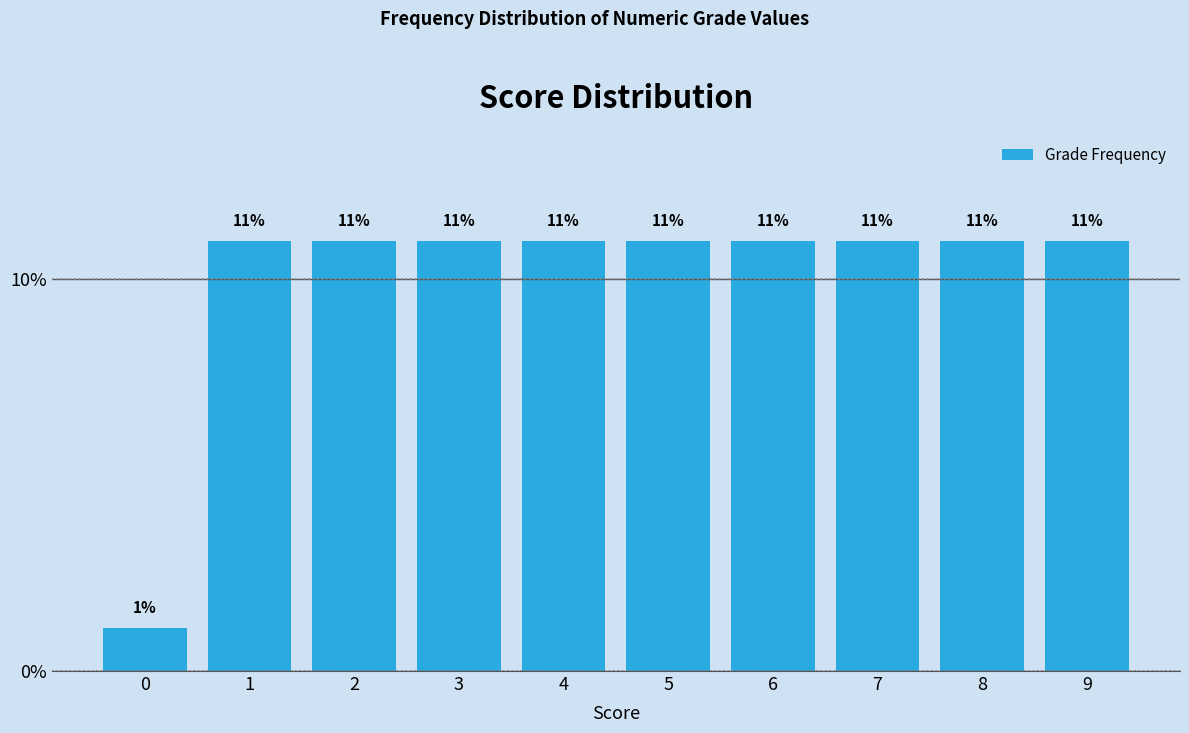

What is the greatest value displayed?

11.0